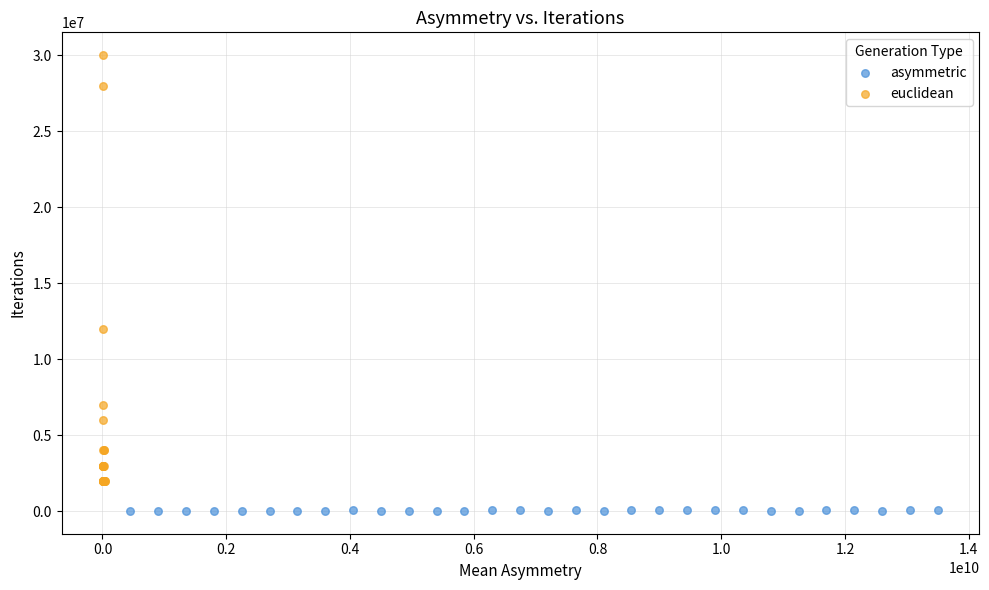

Which series reaches the minimum Y coordinate?

asymmetric